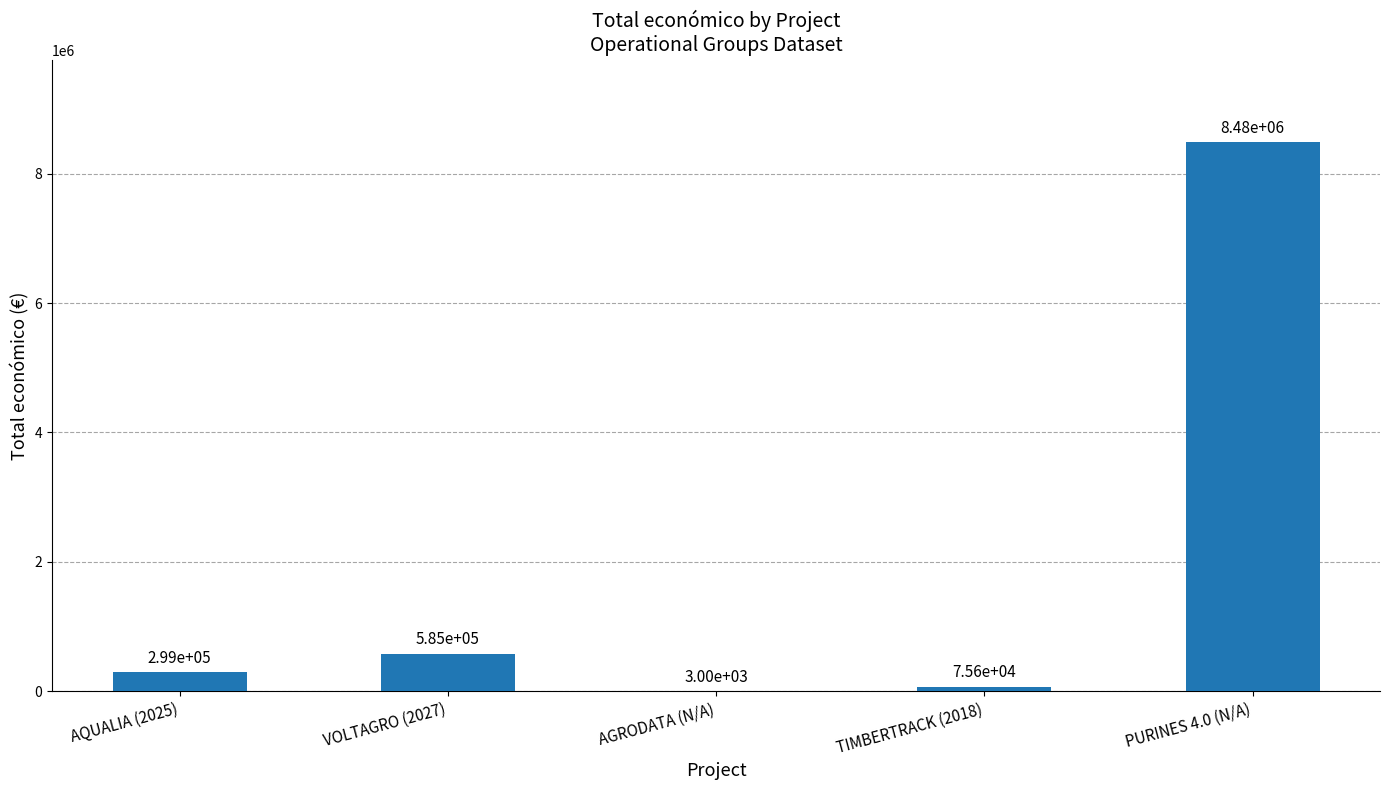

At which label is the value closest to 4243999?

VOLTAGRO (2027)